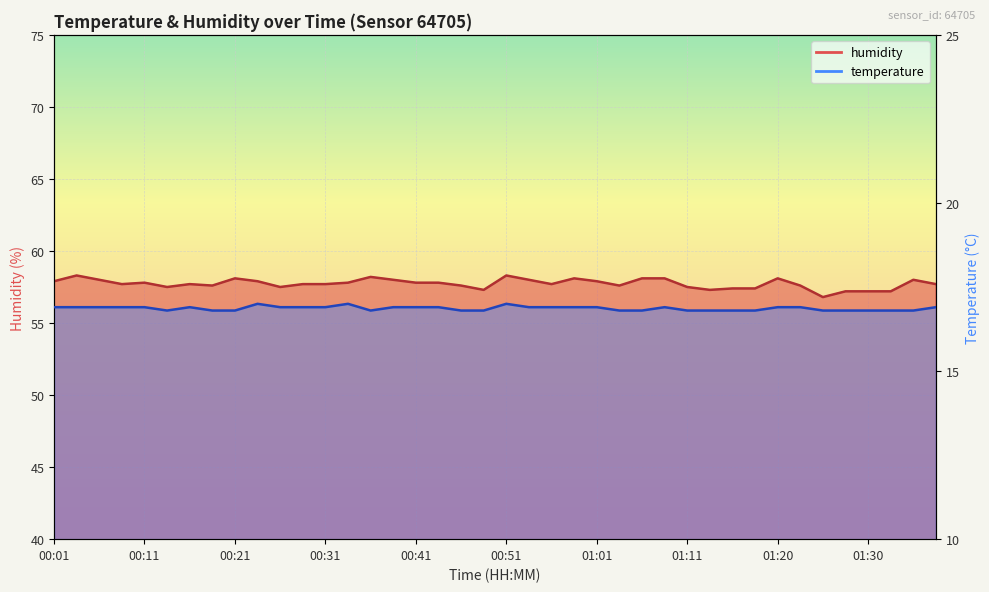

What position from the right is 01:30?

4